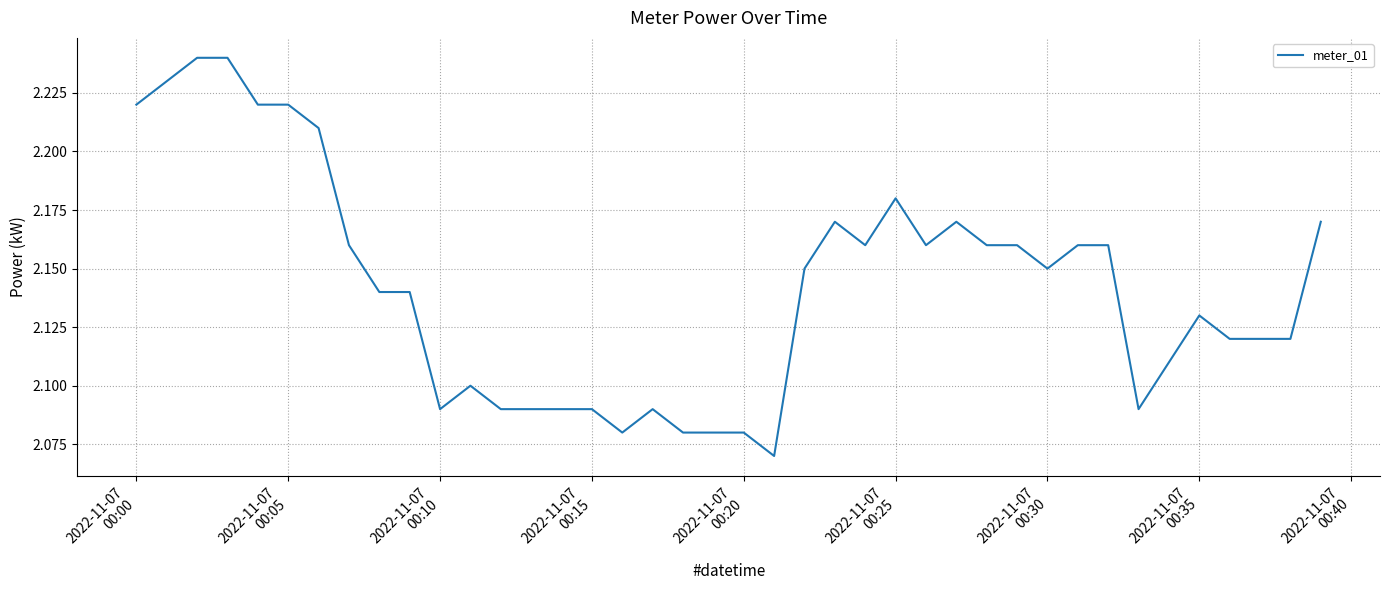

Count the values in the range 2 to 3.

40